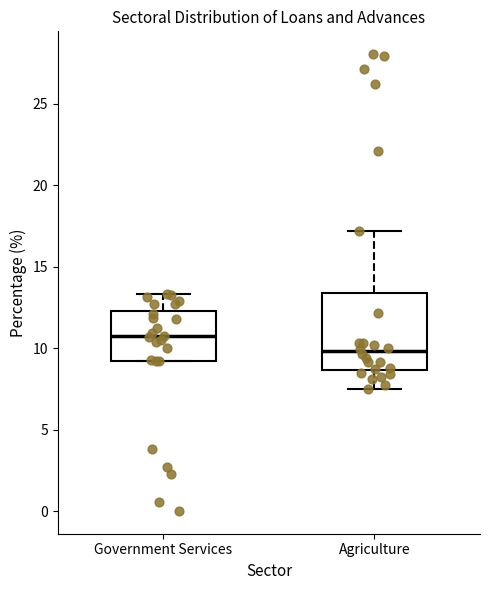

Where is the lower edge of the box for Agriculture on the y-axis? The values are not printed on the chart, so give them approximately, as read against the axis.

8.5